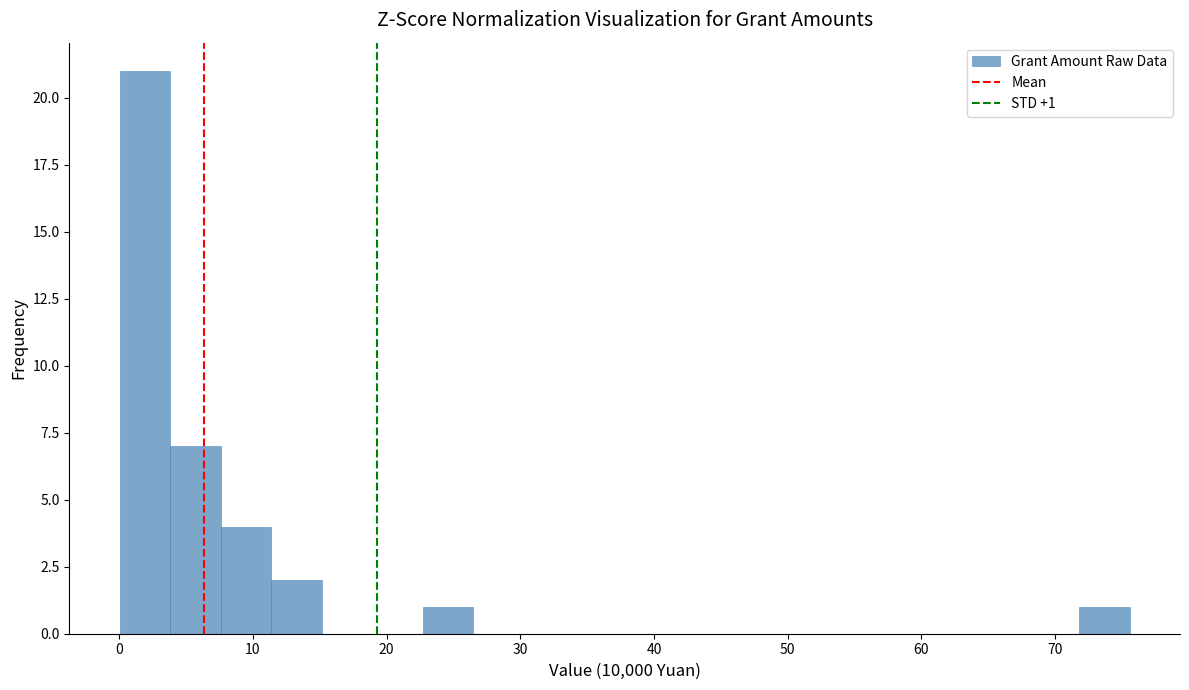

Read against the x-axis, roughly where is the centre of the tallest bar?

2